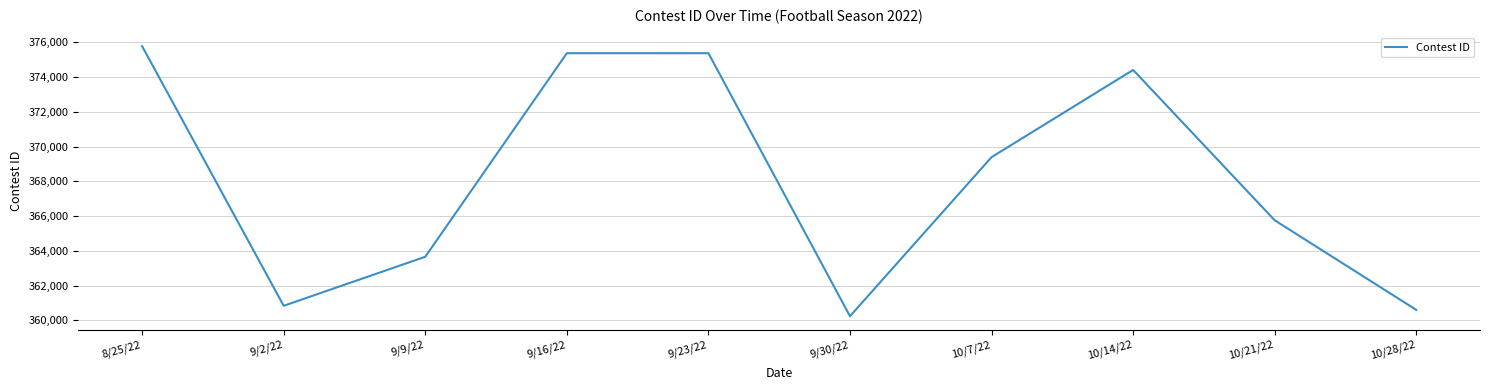

What value does the data have at 10/7/22?

369390